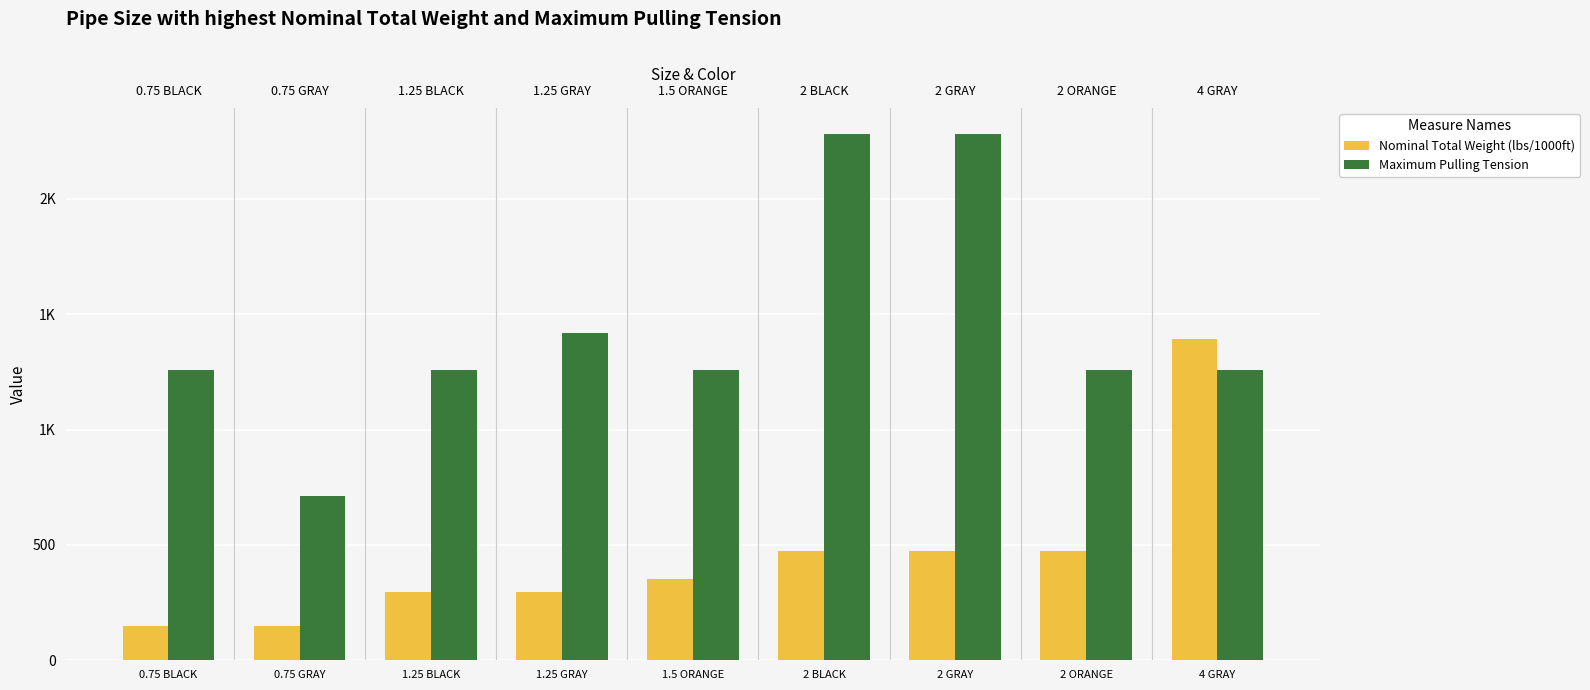

At which label does Nominal Total Weight (lbs/1000ft) reach its peak?

4 GRAY